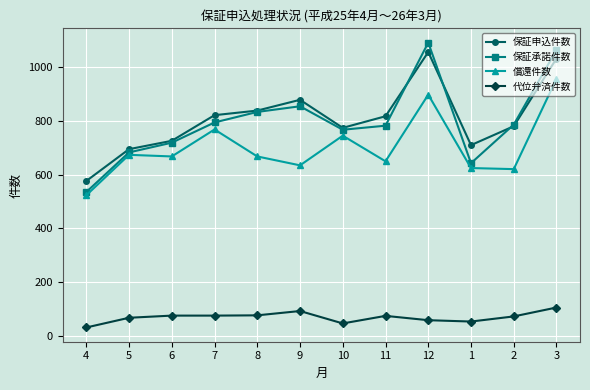

Is it true that 保証申込件数 equals 773 at 10?

True